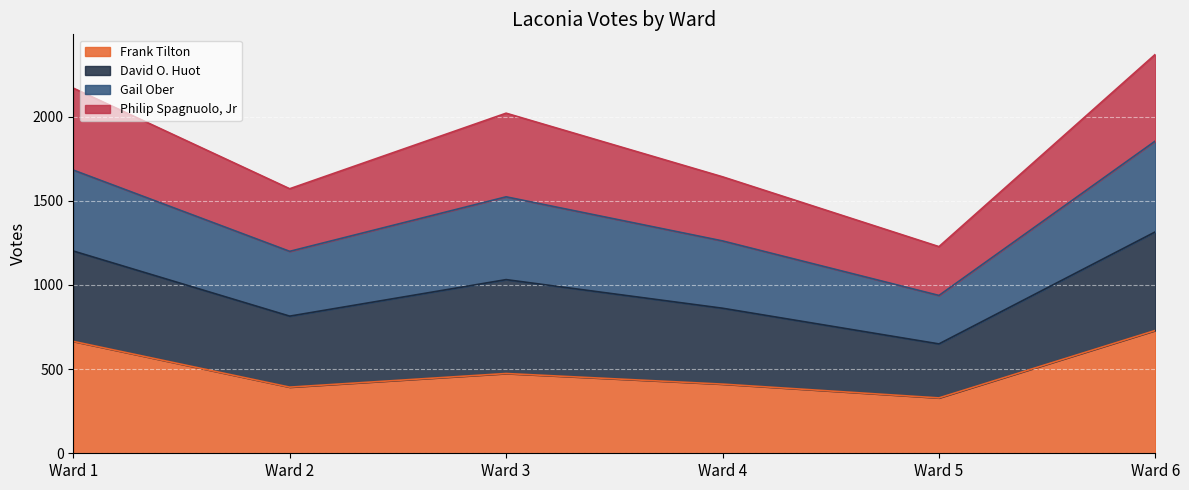

Which category has the highest value in the Frank Tilton series?

Ward 6